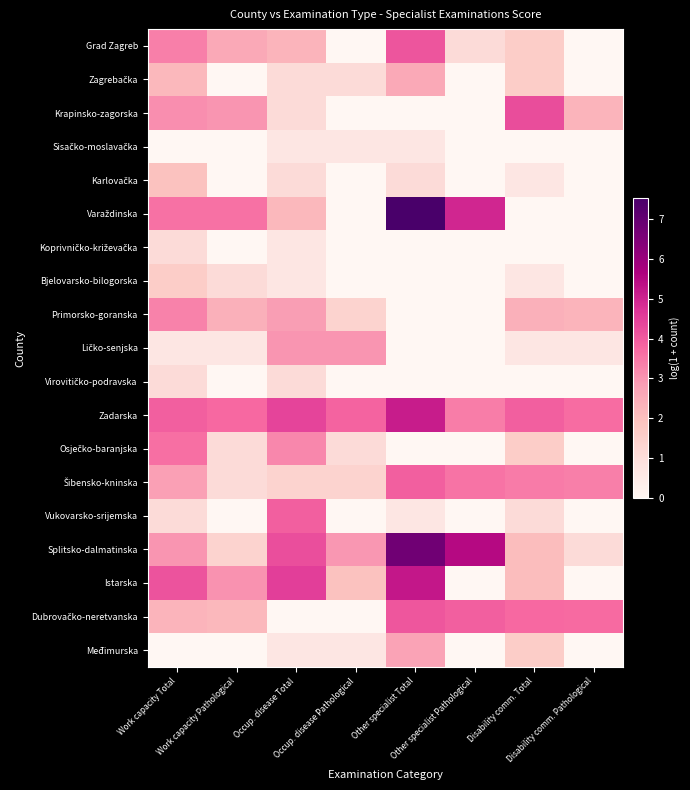

What is the total value across all series at Disability comm. Total?

31.5